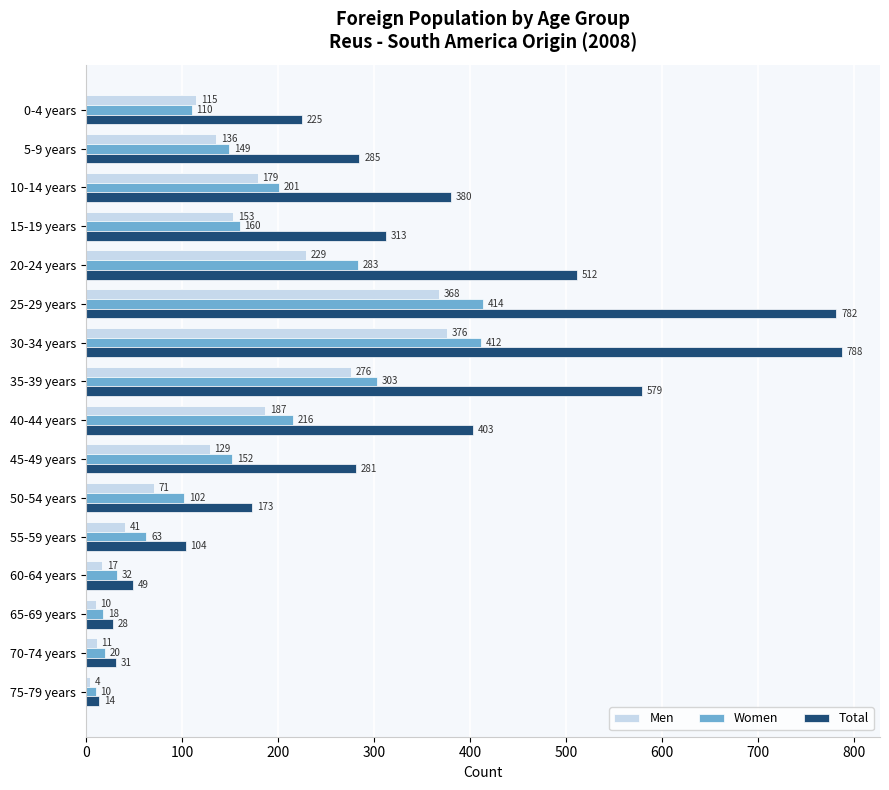

Which category has the lowest value in the Women series?

75-79 years